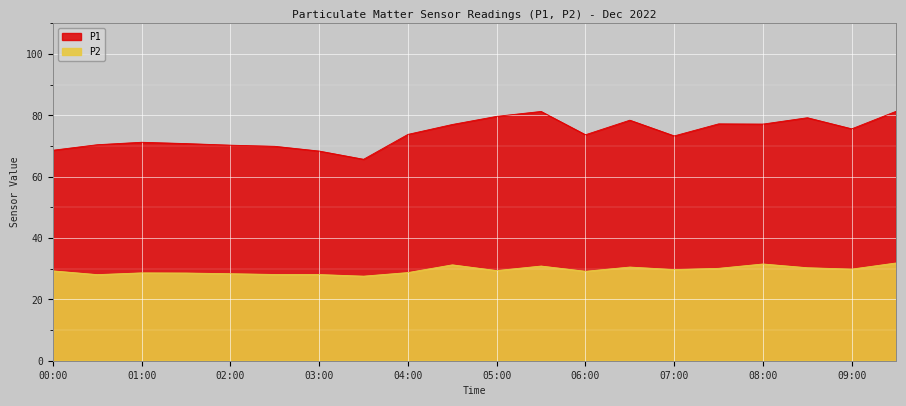

The P1 series shows 65.7 at 03:30. True or false?

True